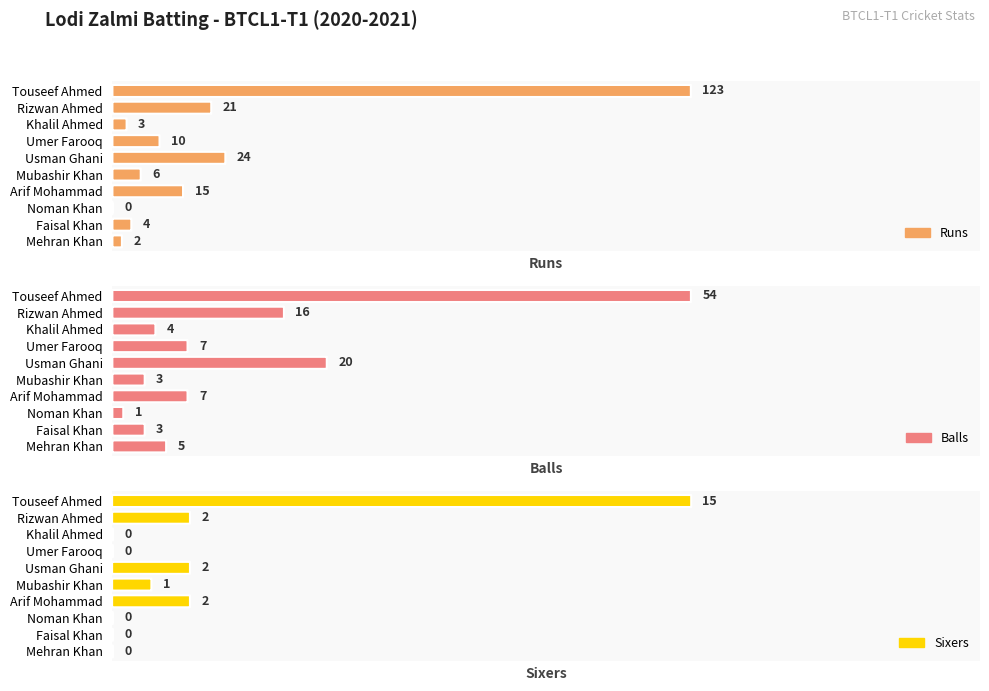

What is the total value across all series at Noman Khan?

1